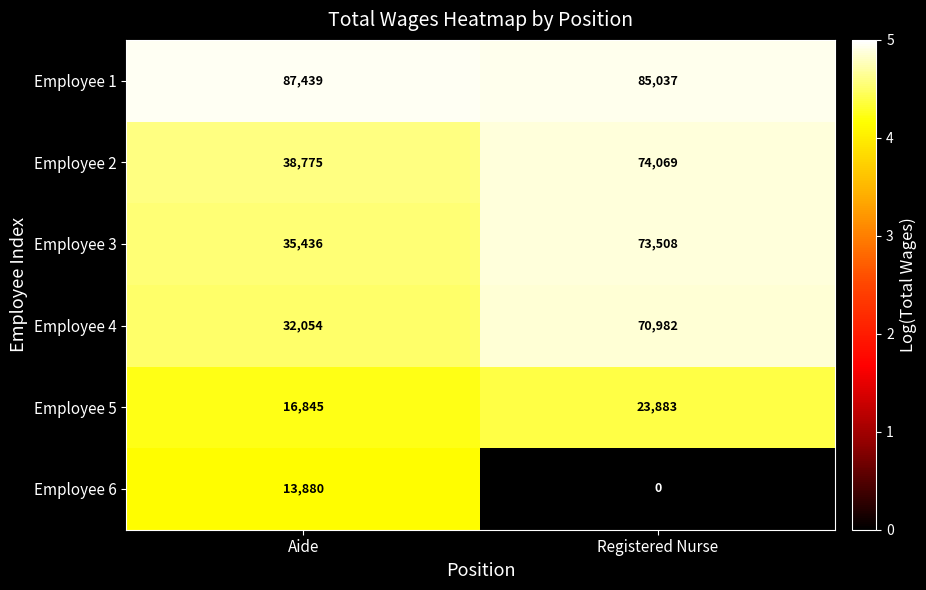

Which category has the lowest value across all series?

Registered Nurse